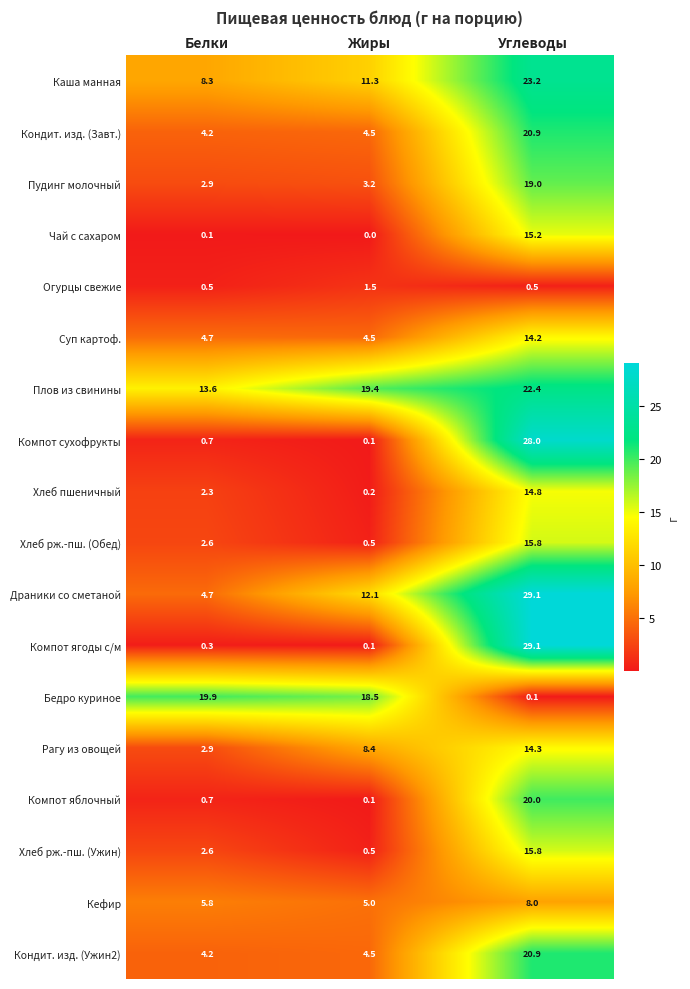

What is the sum of the Кондит. изд. (Ужин2) values at Жиры and Углеводы?

25.4